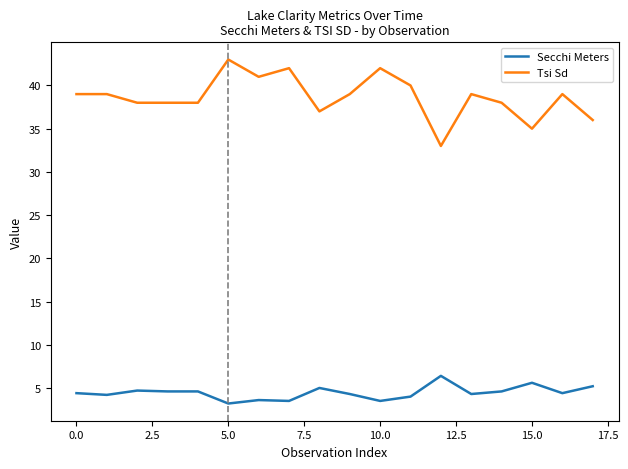

List the series in order of their peak value, highest first.

Tsi Sd, Secchi Meters